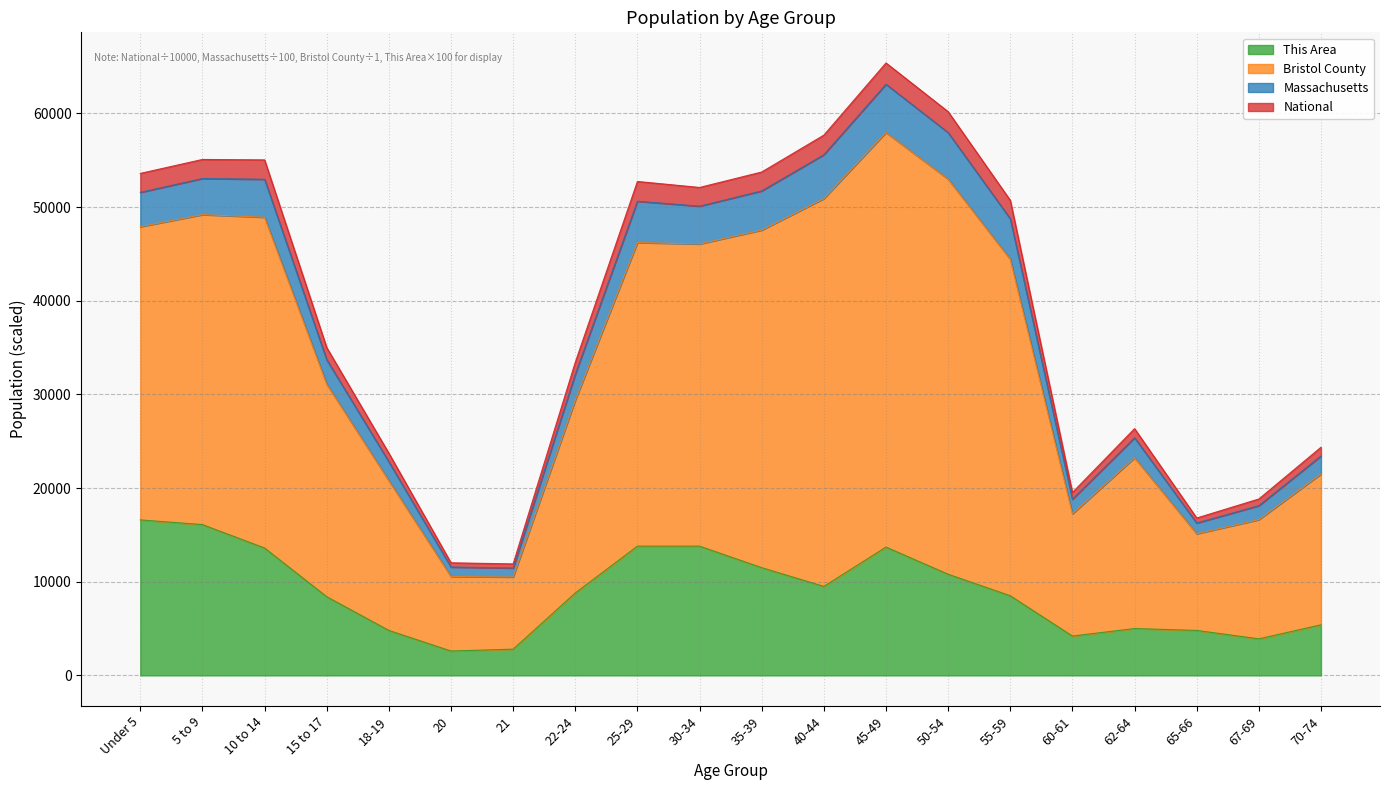

What is the spread (max minus min) of values at 40-44?

48181.6